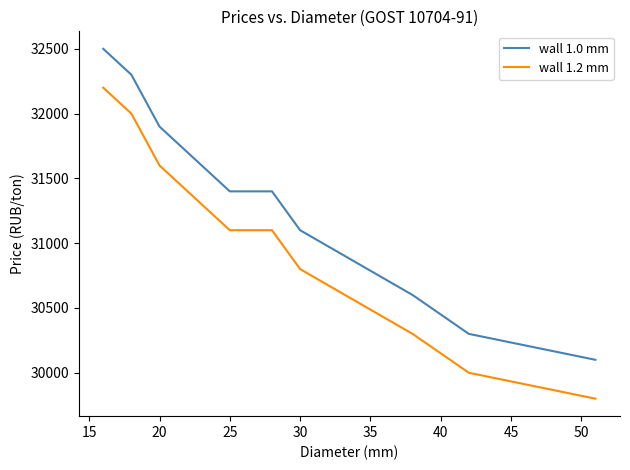

True or false: wall 1.2 mm has more than 1 points higher than both neighbors.

False